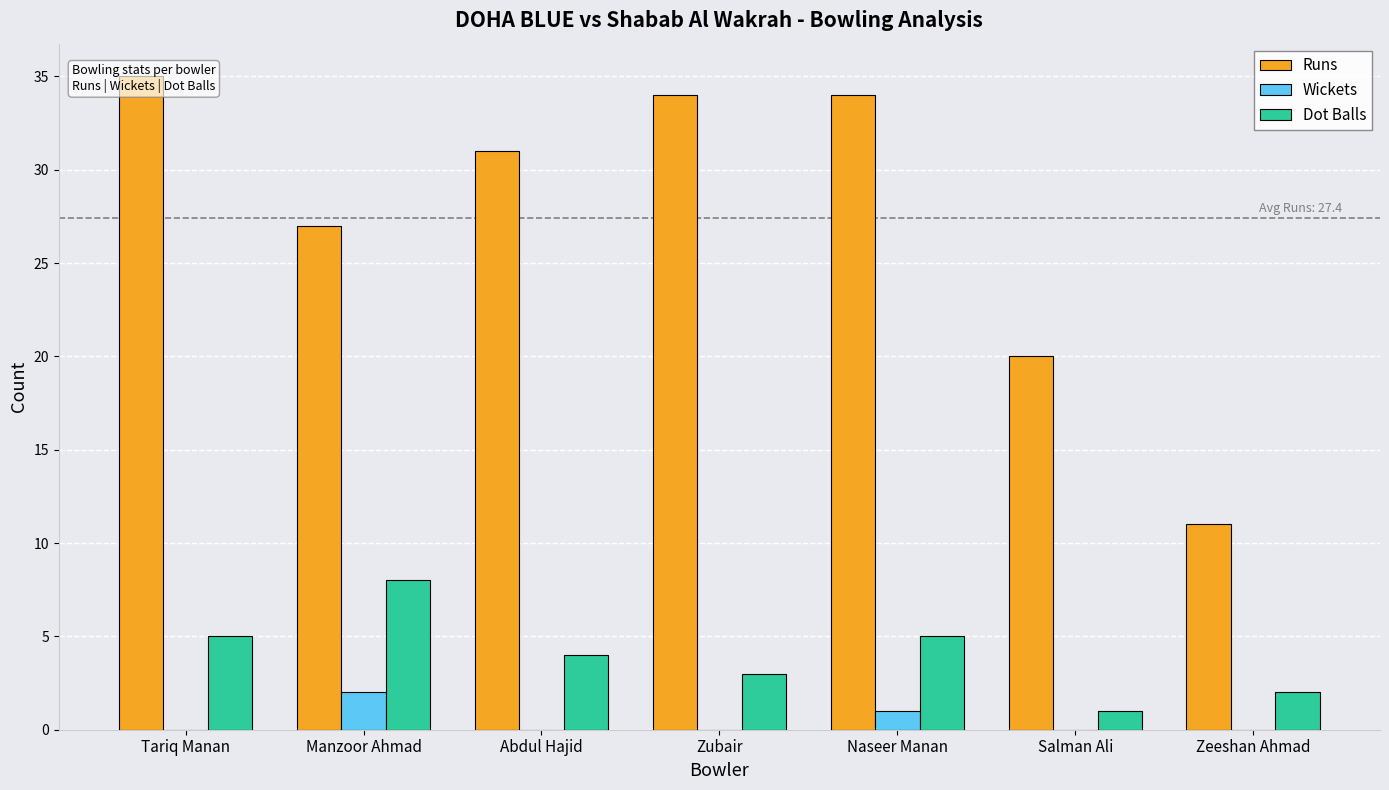

At which category does the chart reach its minimum across all series?

Tariq Manan